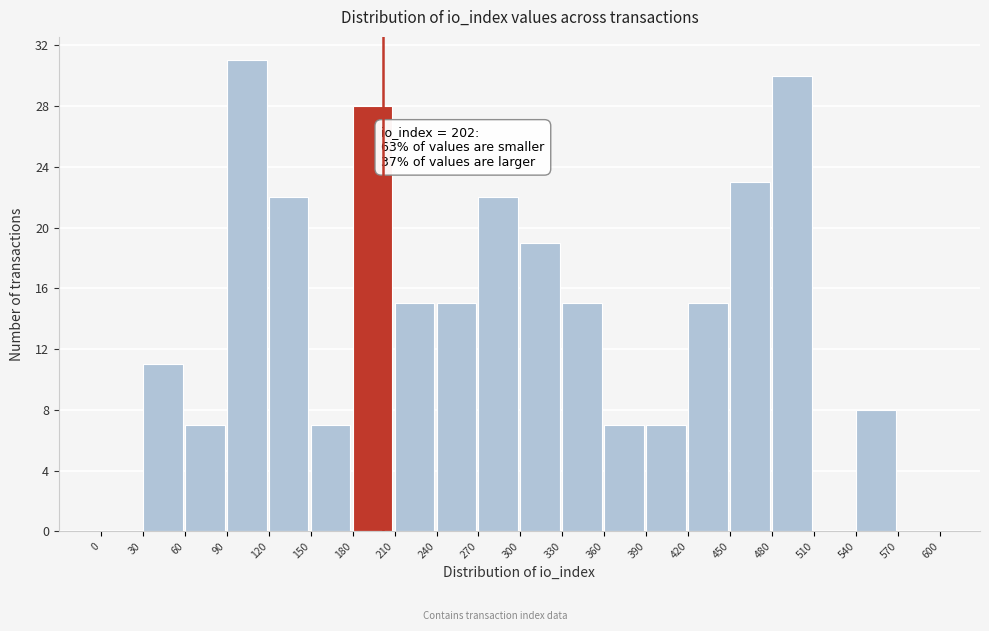

Which range on the x-axis has the tallest bar?

90 to 120